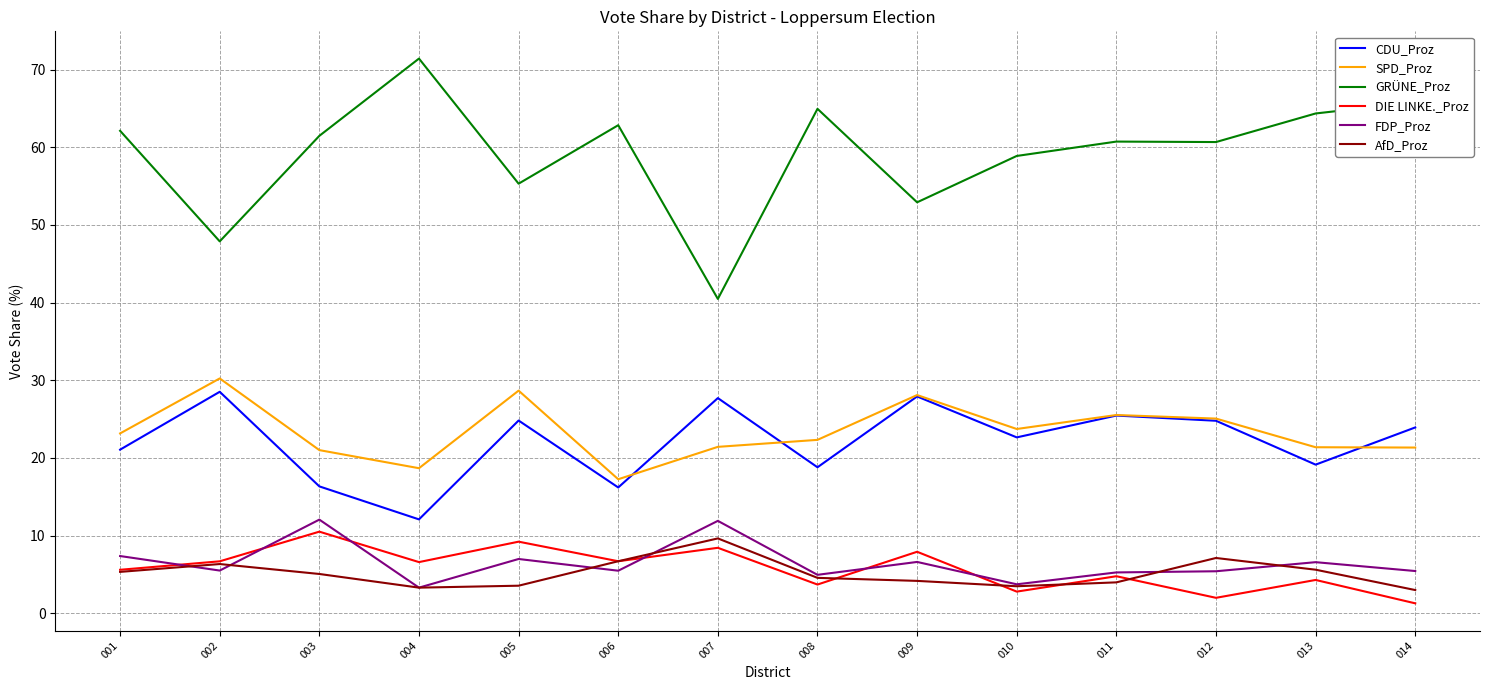

In DIE LINKE._Proz, how many points are lower than both neighbors (excluding endpoints)?

5